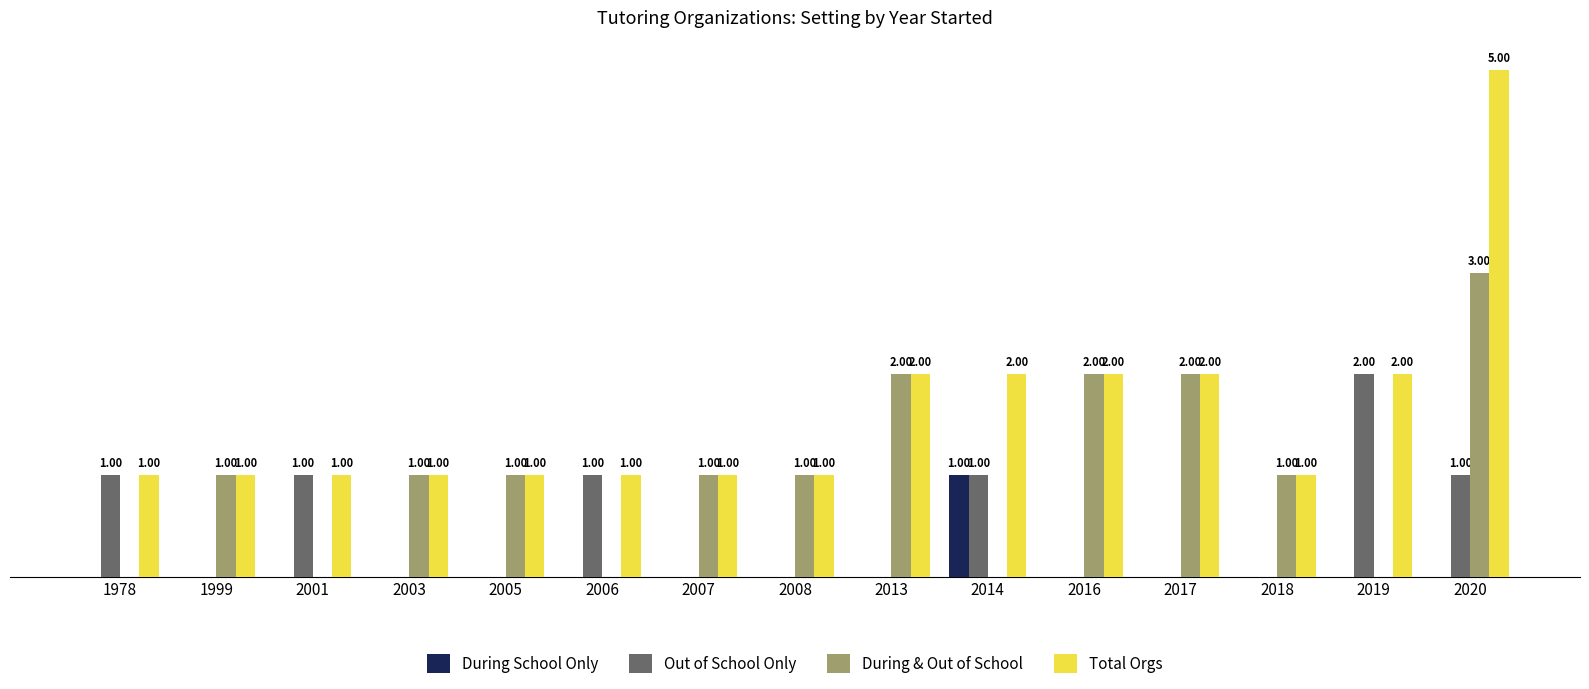

Which series has the largest total across all categories?

Total Orgs